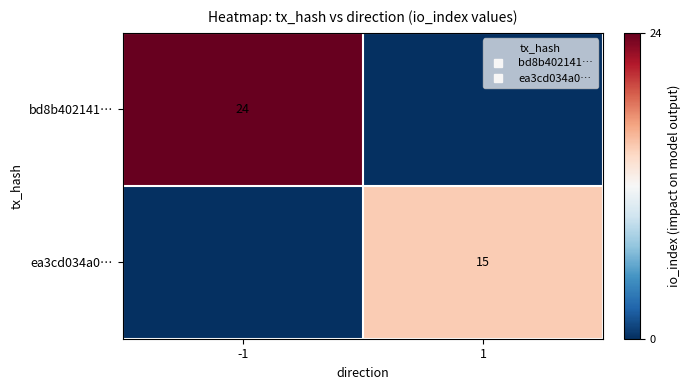

The value of ea3cd034a0… at 1 is 15. True or false?

True